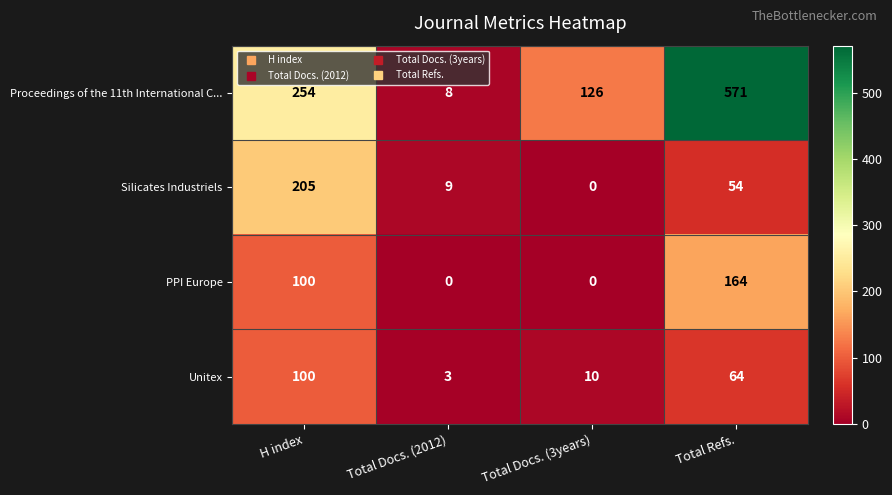

What is the average value of the PPI Europe series?

66